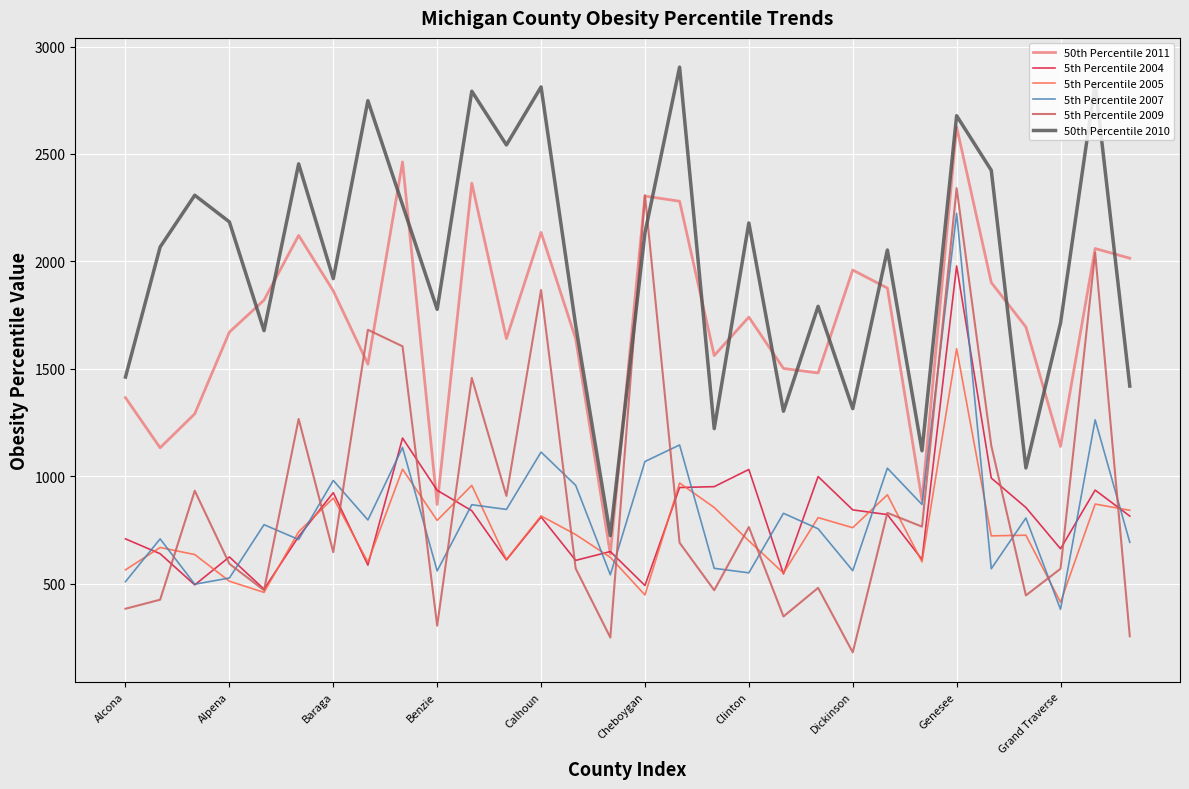

True or false: 50th Percentile 2010 and 5th Percentile 2005 intersect in this chart.

False